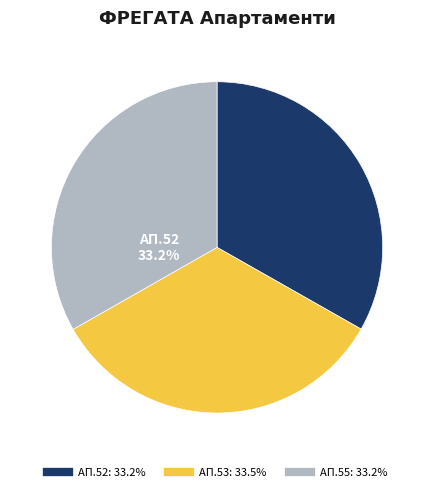

Is there any slice that represents more than half of the pie?

No